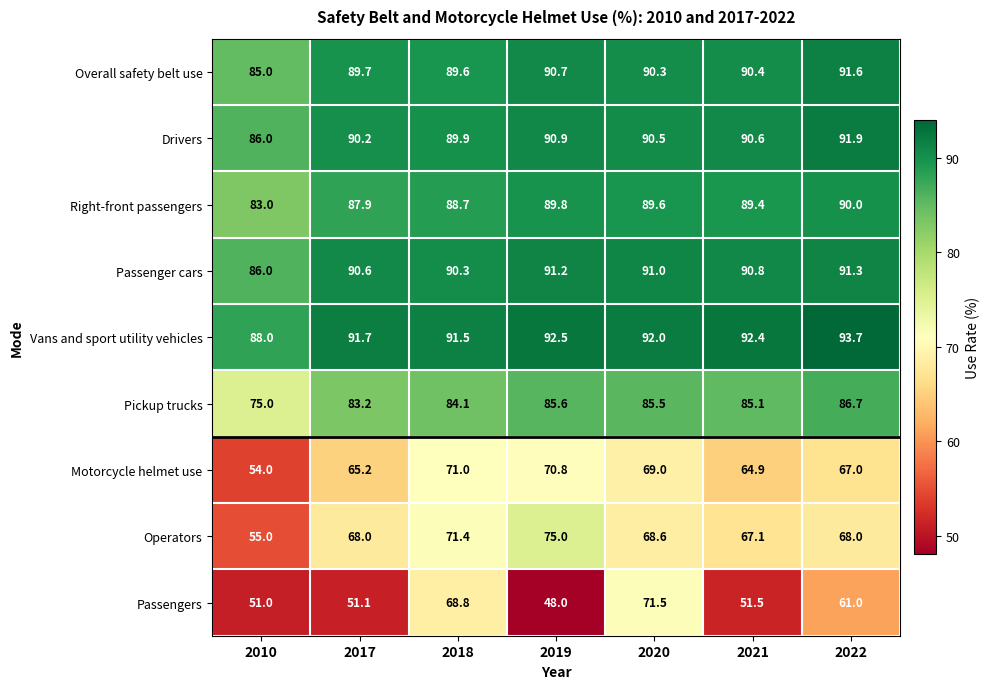

The value of Operators at 2021 is 67.1. True or false?

True